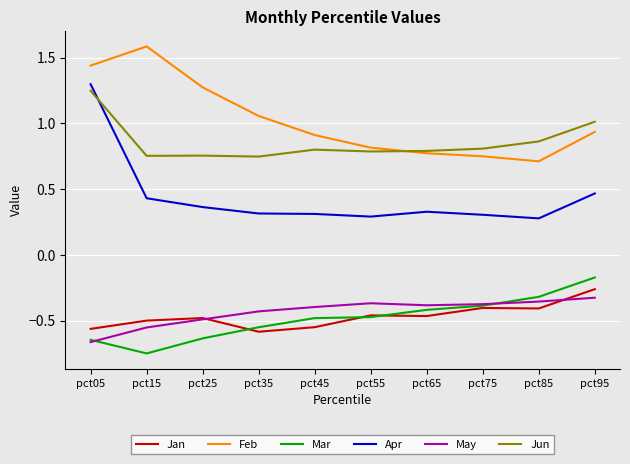

What is the total value across all series at pct95?

1.7